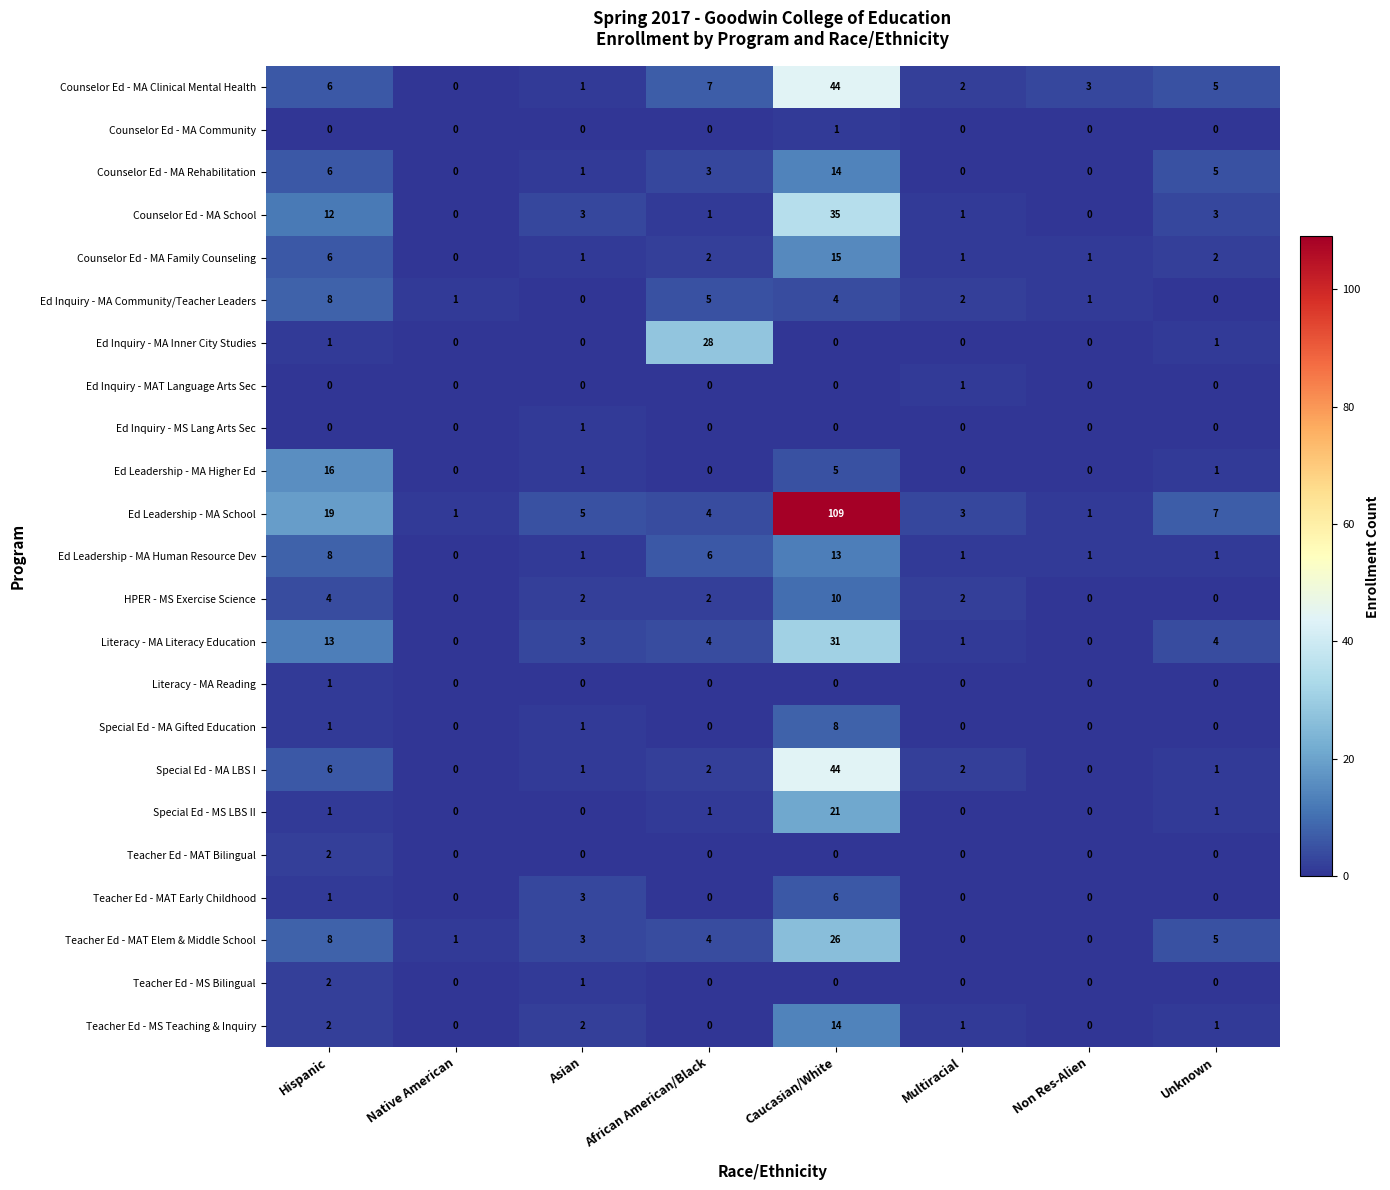

The value of HPER - MS Exercise Science at Caucasian/White is 10. True or false?

True